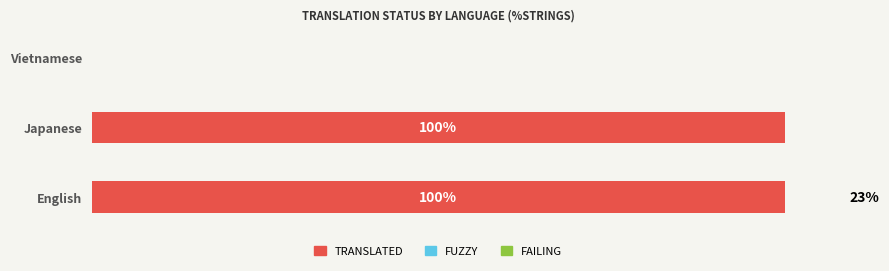

What are all the series names shown in the legend?

TRANSLATED, FUZZY, FAILING